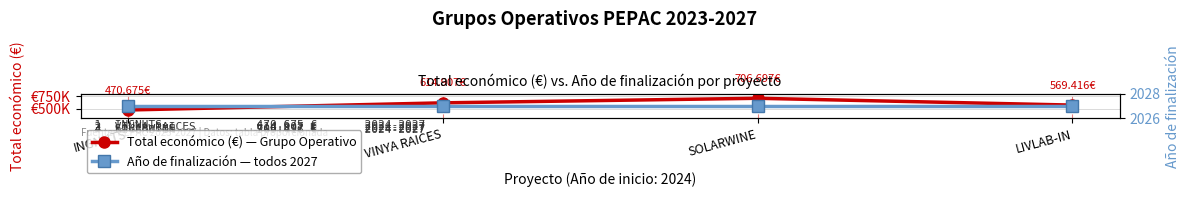

At which label does Total económico (€) first exceed 614907?

SOLARWINE